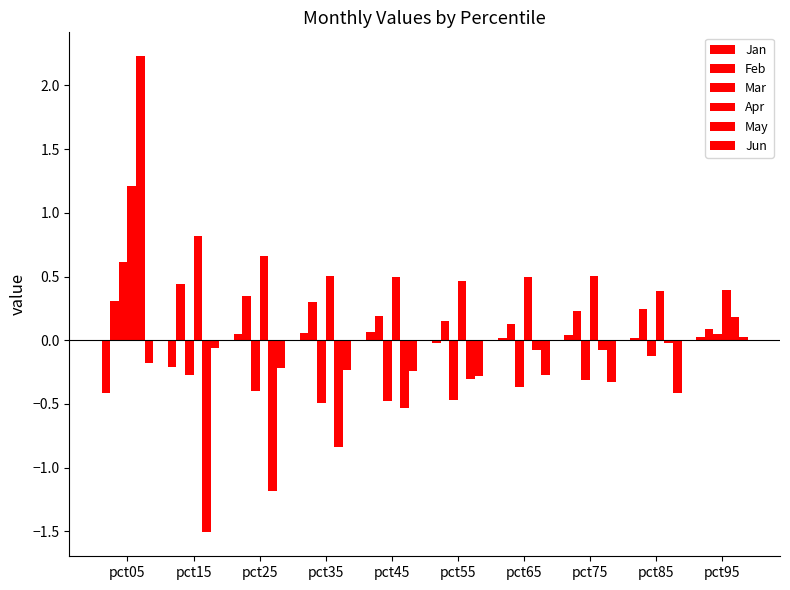

What is the value of the Apr bar at the 8th from the left?

0.5